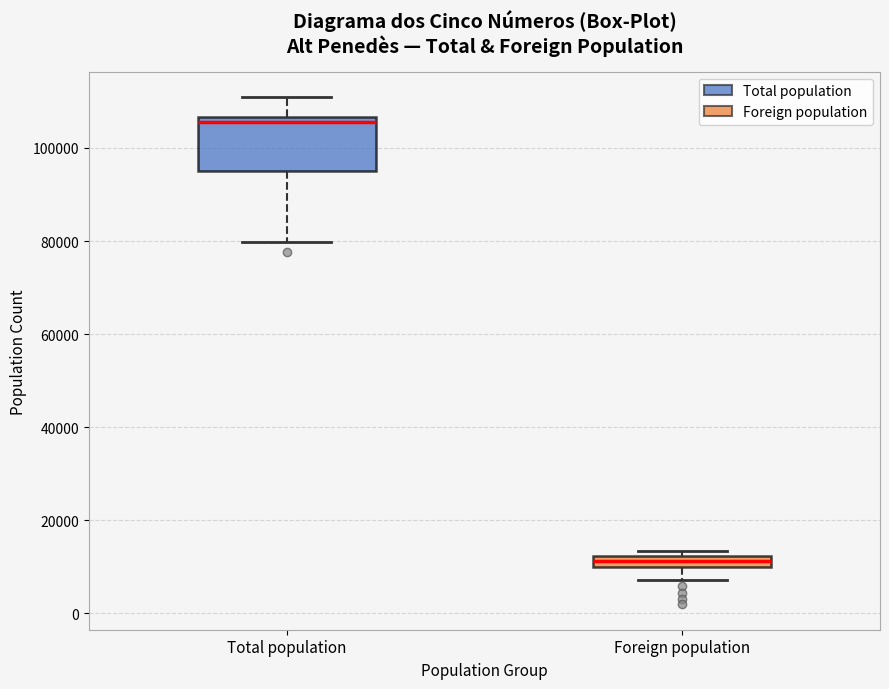

Where does the lower whisker of the box for Foreign population end on the y-axis? The values are not printed on the chart, so give them approximately, as read against the axis.

8000